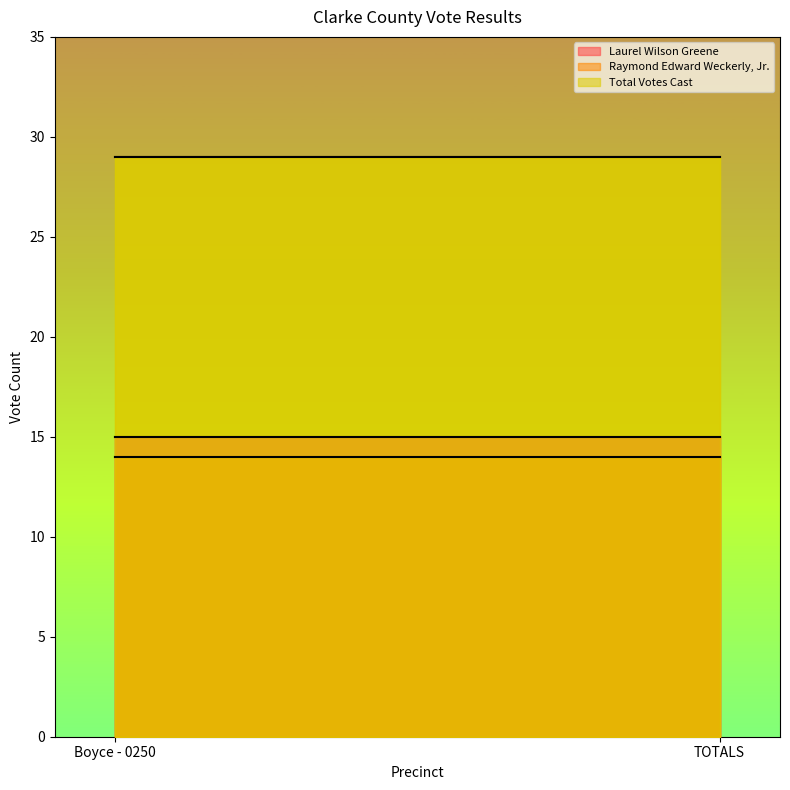

Does the chart display data point markers on the line(s)?

No